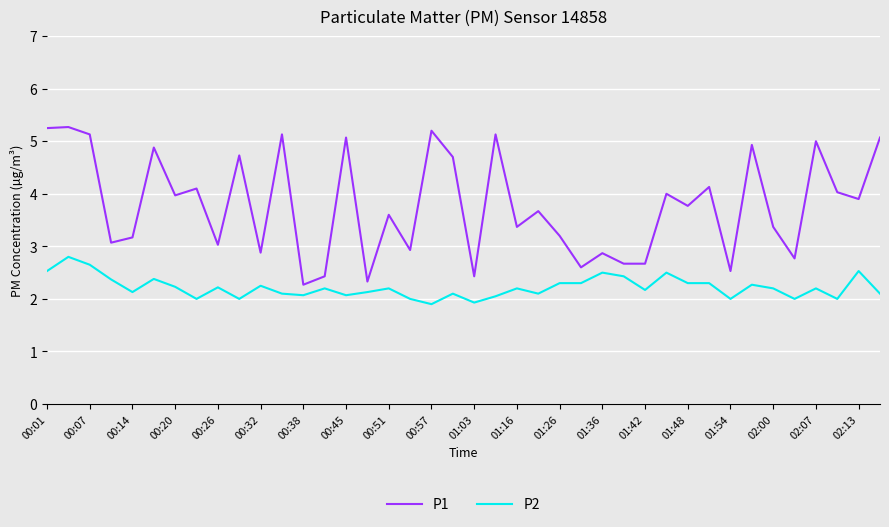

What is the maximum value shown in the chart?

5.3